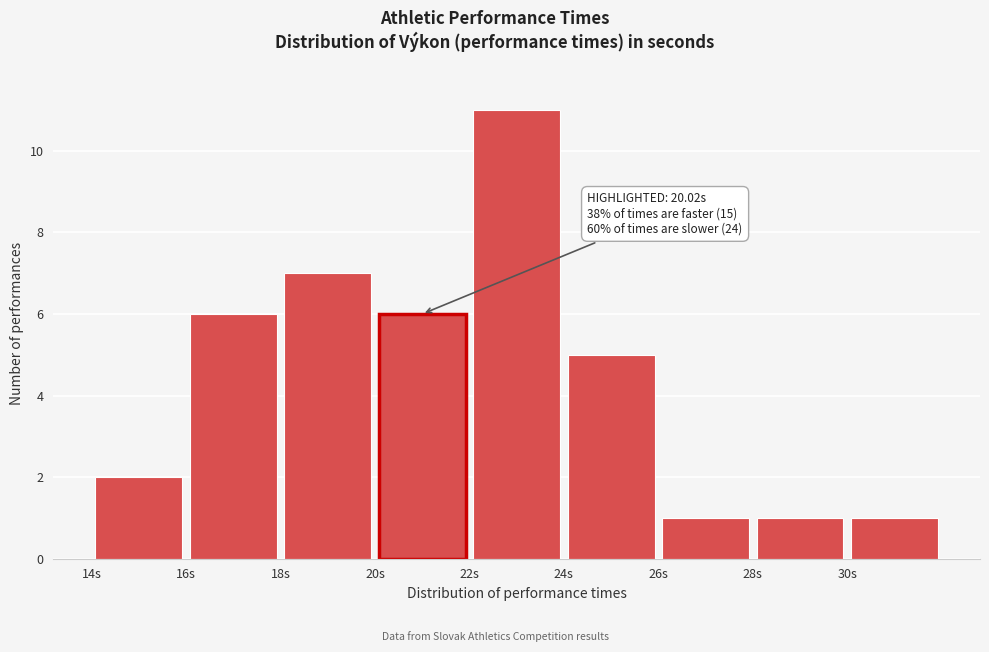

Which range on the x-axis has the tallest bar?

22 to 24